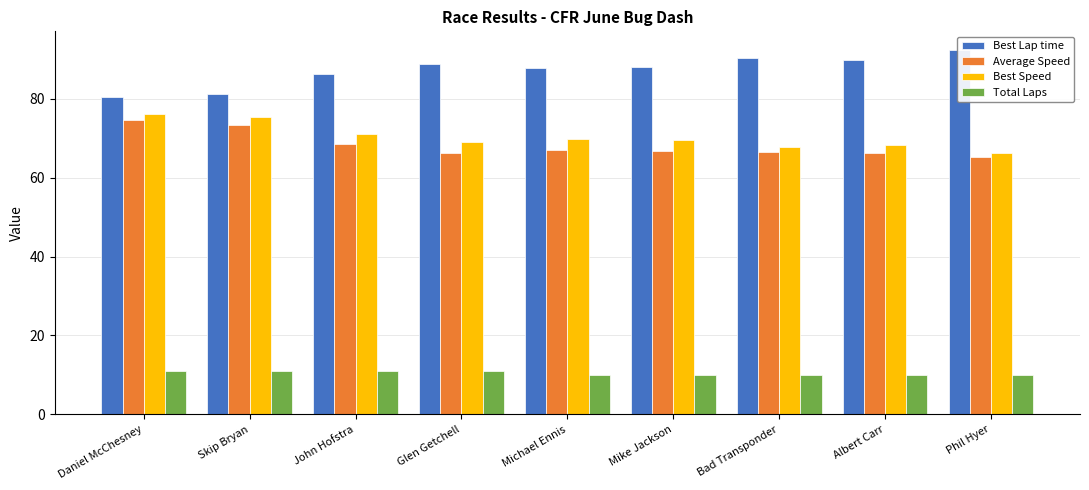

Reading left to right, list all the values displayed in this chart.

Best Lap time: 80.5	81.1	86.3	88.8	87.8	88.0	90.3	89.8	92.4
Average Speed: 74.6	73.4	68.6	66.3	67.0	66.8	66.4	66.3	65.1
Best Speed: 76.1	75.5	70.9	68.9	69.7	69.6	67.8	68.2	66.2
Total Laps: 11.0	11.0	11.0	11.0	10.0	10.0	10.0	10.0	10.0